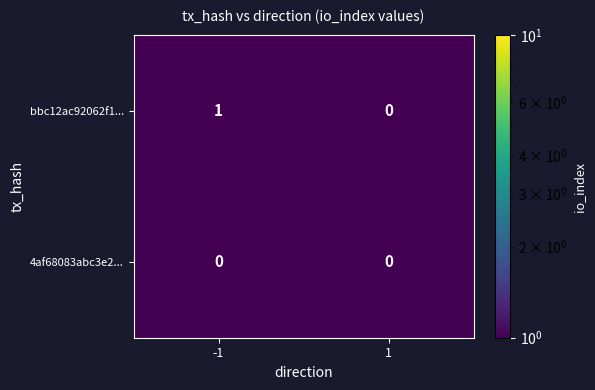

Which series has the largest total across all categories?

bbc12ac92062f1...